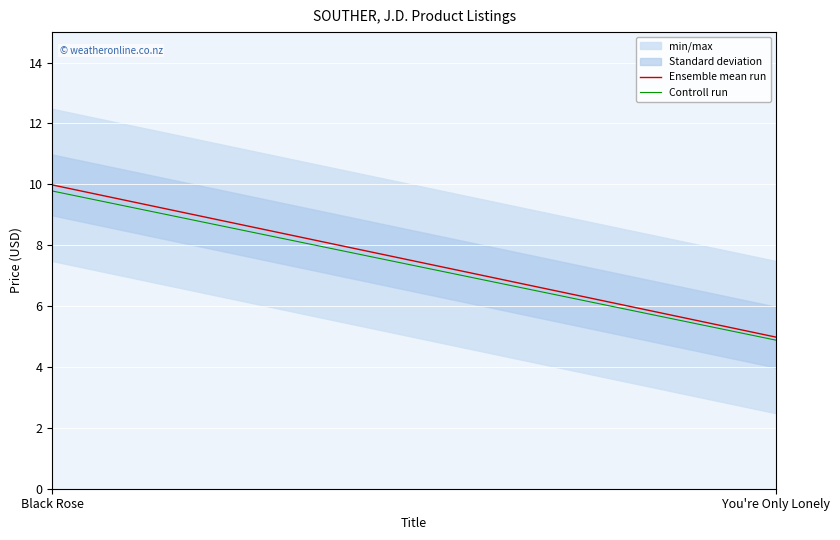

Is this an area chart (filled region under the line)?

No